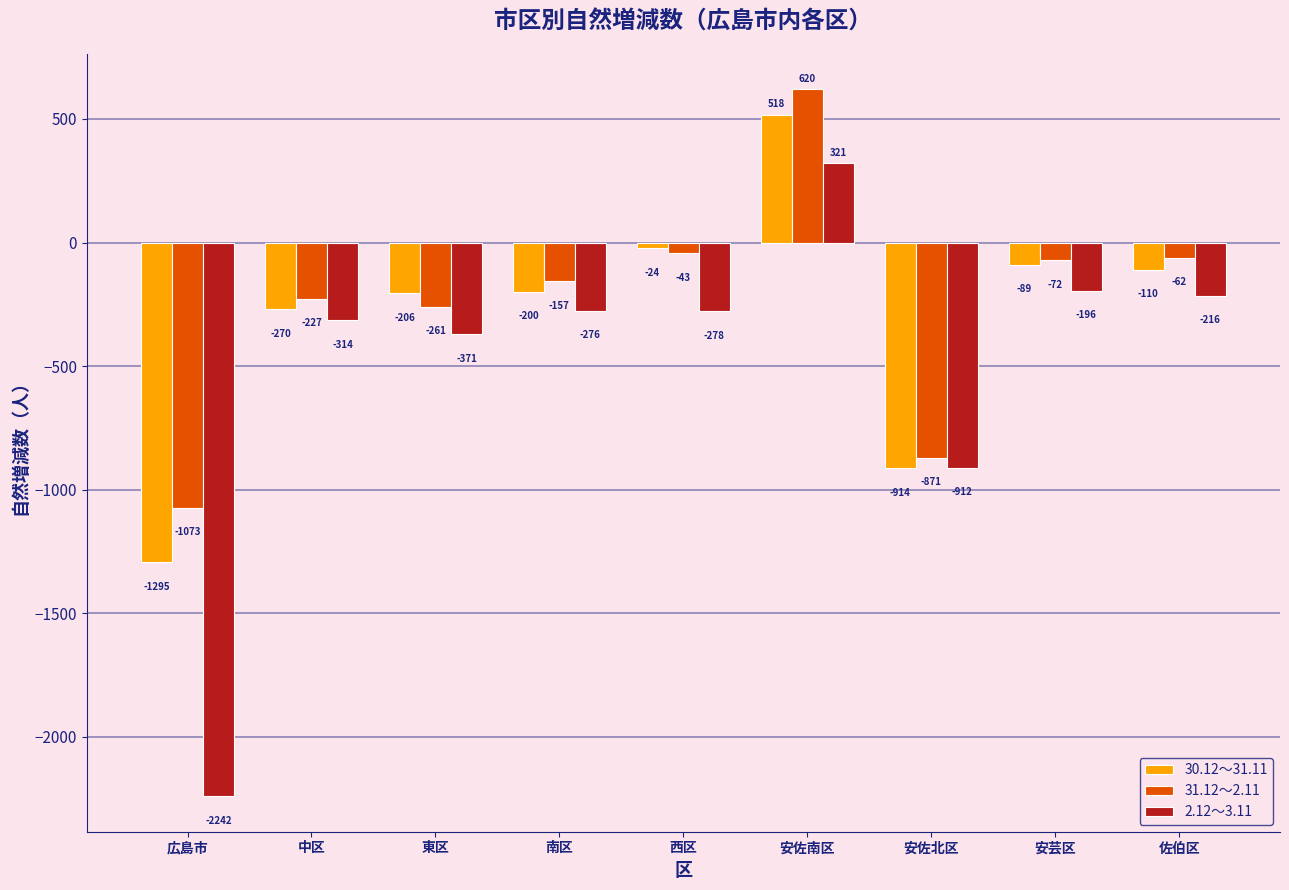

Which series has the largest range (max minus min)?

2.12～3.11